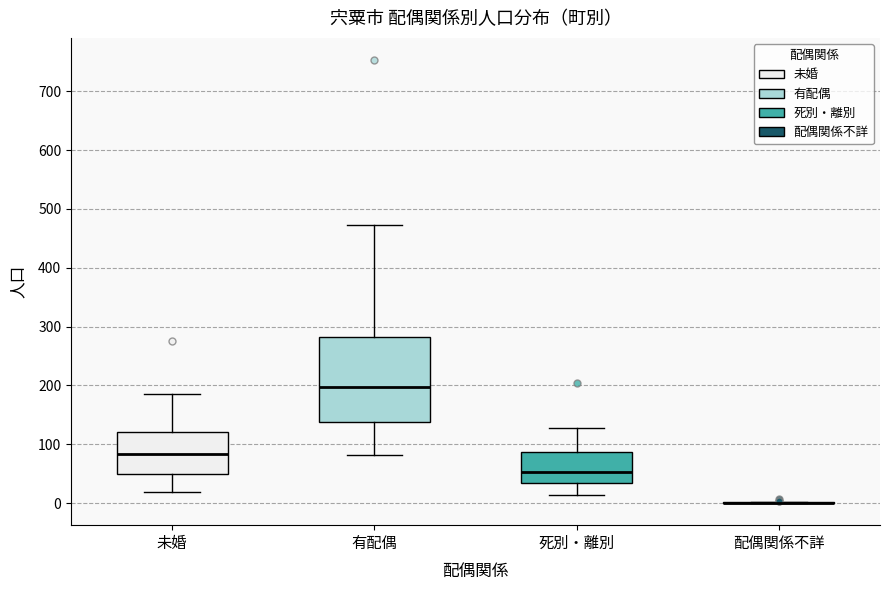

Reading left to right, transcribe this box plot: for each box, give where its median line is, the range the box spans, and where its two whiskers end, as read against the y-axis. The values are not printed on the chart, so give them approximately, as read against the axis.

未婚: median 80, box 50 to 120, whiskers 20 to 190
有配偶: median 200, box 140 to 280, whiskers 80 to 470
死別・離別: median 50, box 30 to 90, whiskers 10 to 130
配偶関係不詳: box collapsed to a line at 0, whiskers 0 to 0